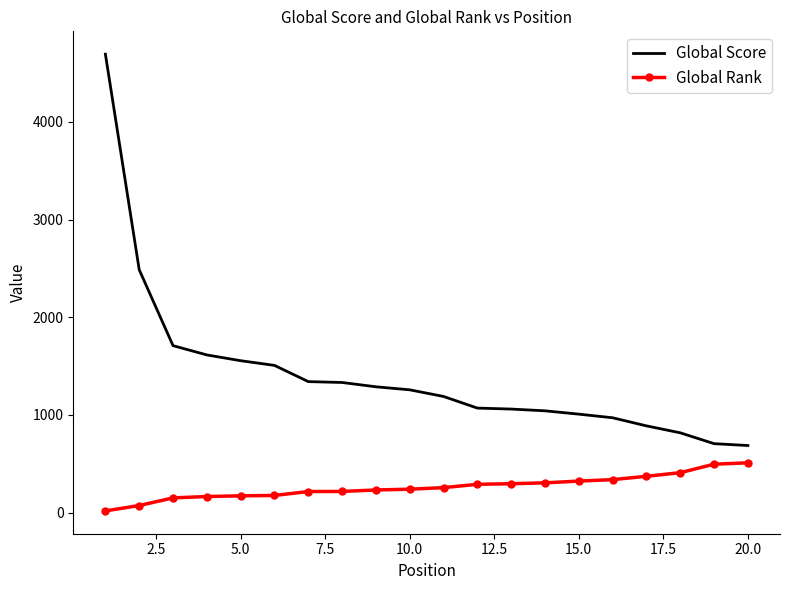

List the series in order of their overall mean, lowest first.

Global Rank, Global Score